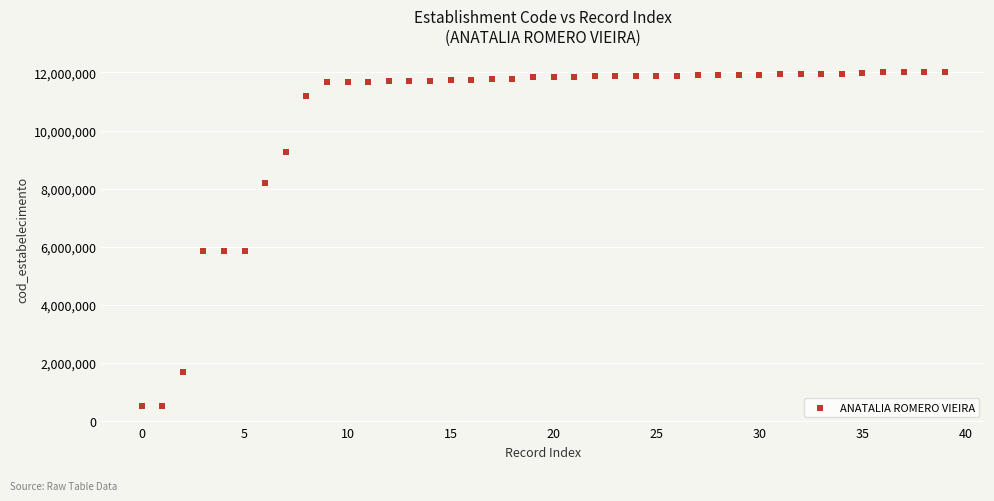

What is the range of Y values (max minus min)?

11478765